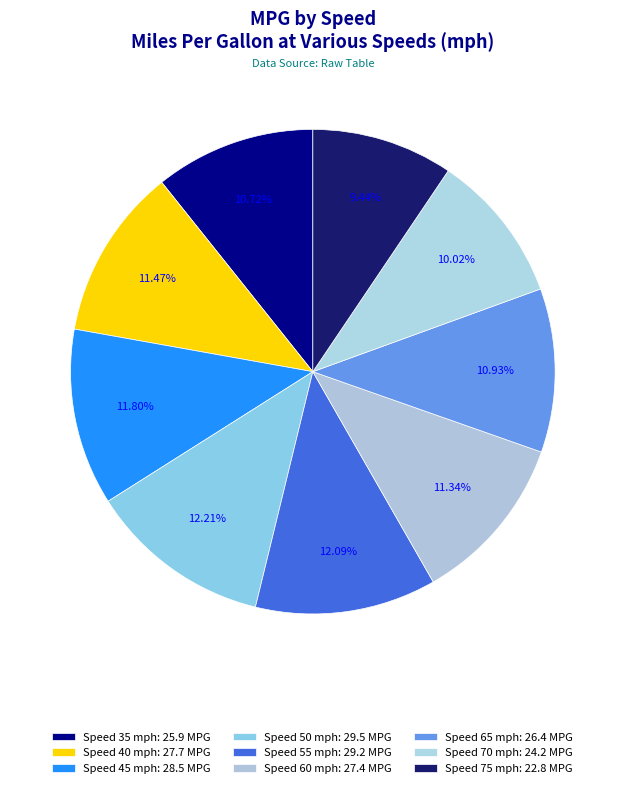

How many segments does this pie chart have?

9